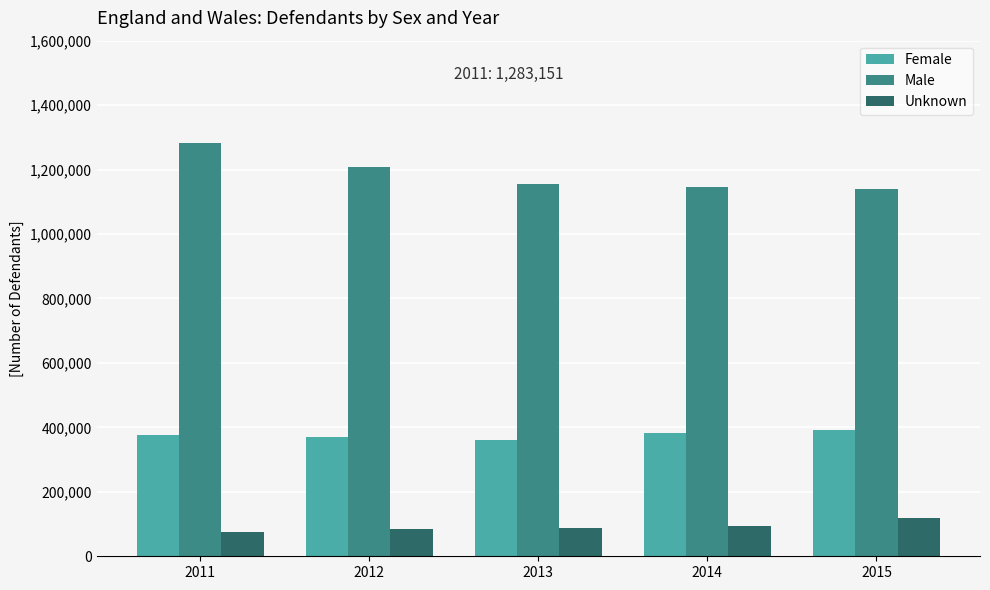

What is the spread (max minus min) of values at 2012?

1123730